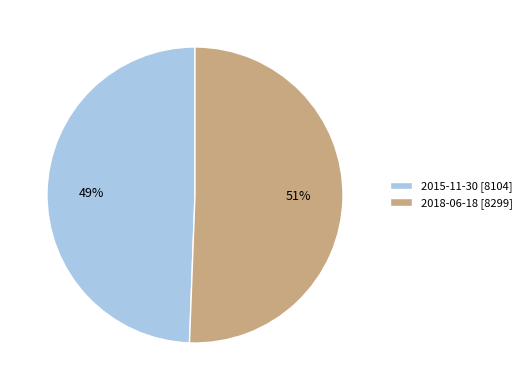

Between 2018-06-18 [8299] and 2015-11-30 [8104], which is larger?

2018-06-18 [8299]